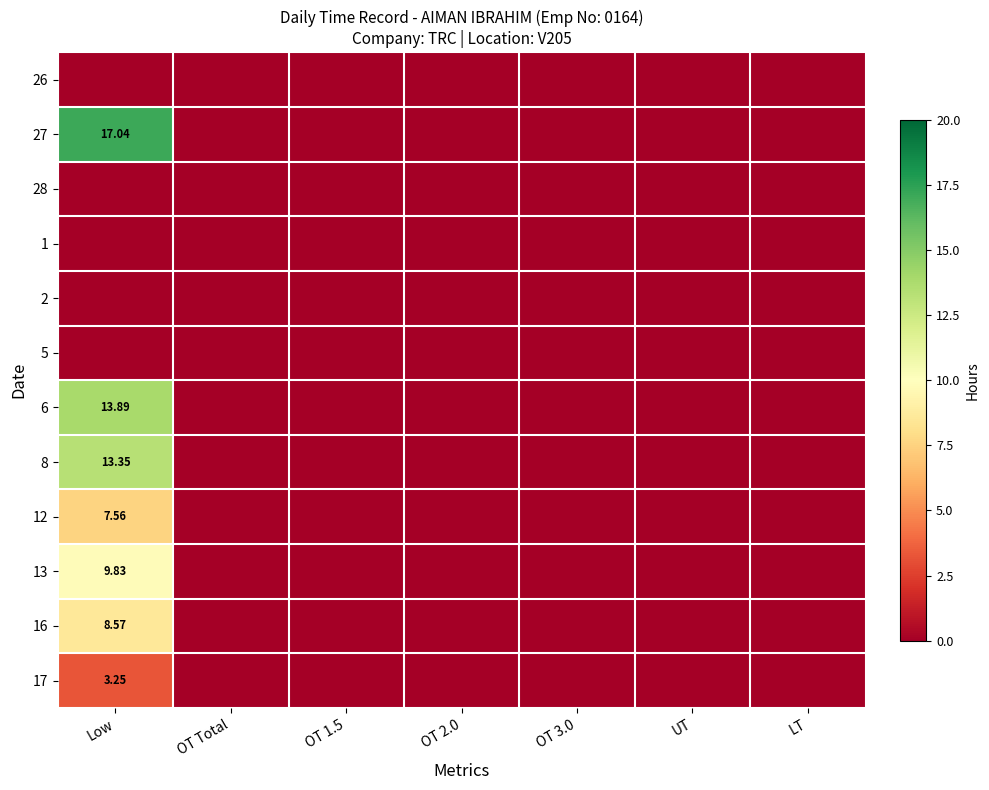

At which category is the sum across all series the highest?

Low